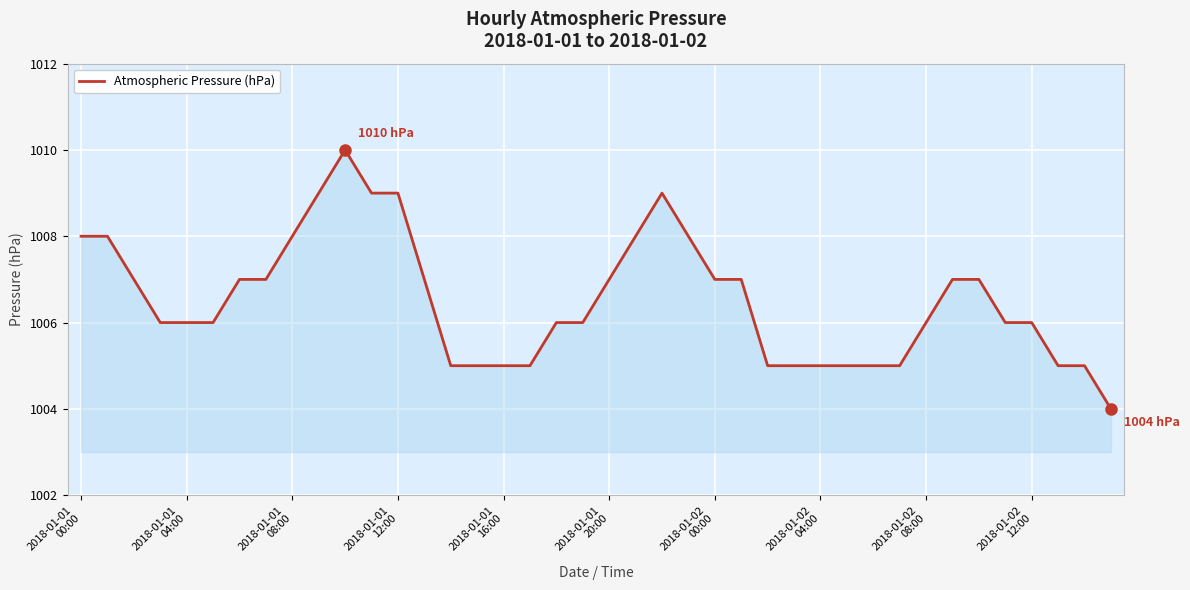

What is the minimum value shown in the chart?

1004